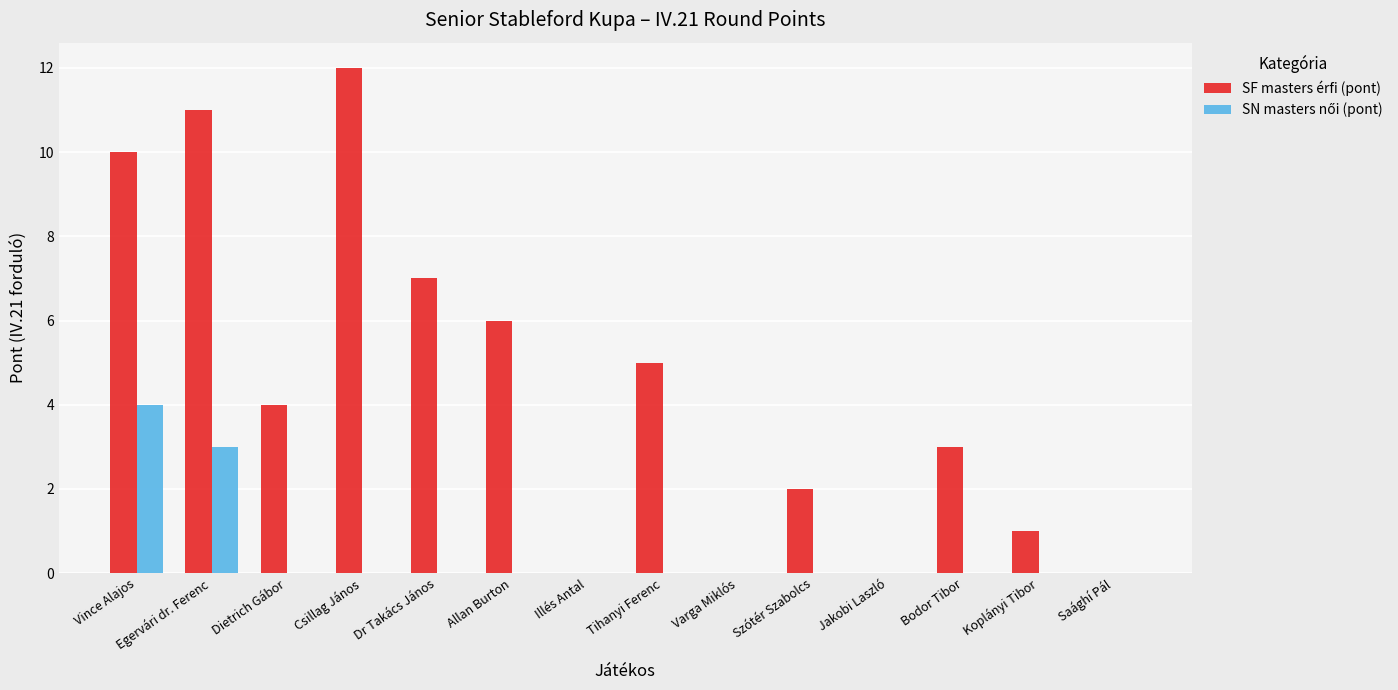

Which series changed the most between Illés Antal and Szótér Szabolcs?

SF masters érfi (pont)